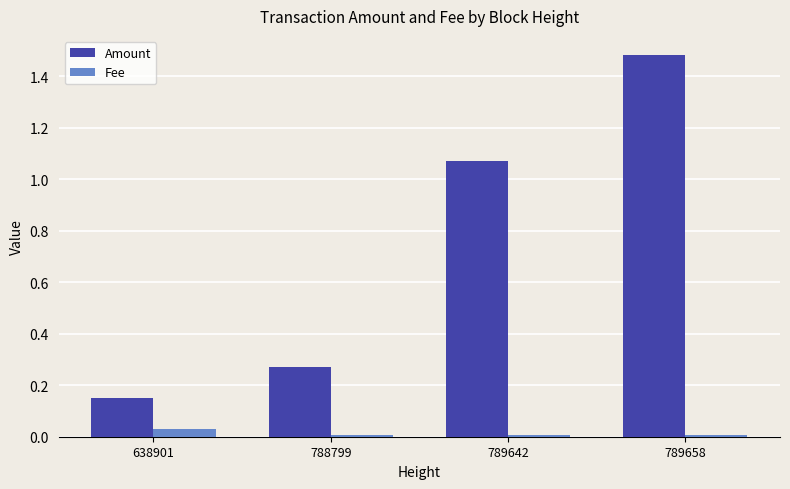

At which label does Amount reach its minimum?

638901